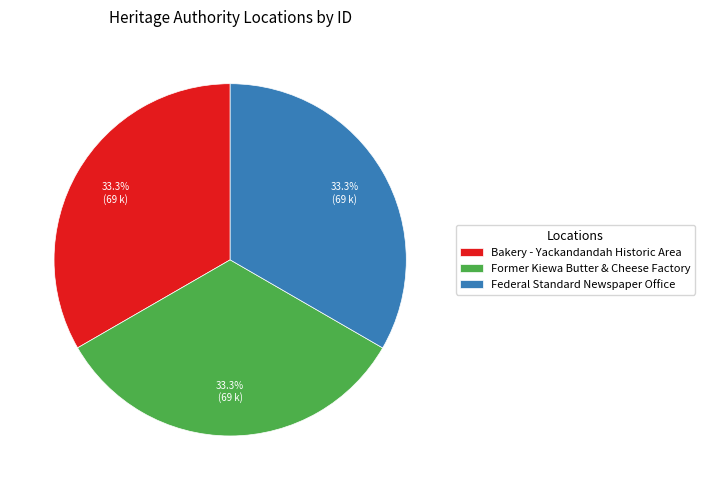

Is there a majority slice in this chart?

No